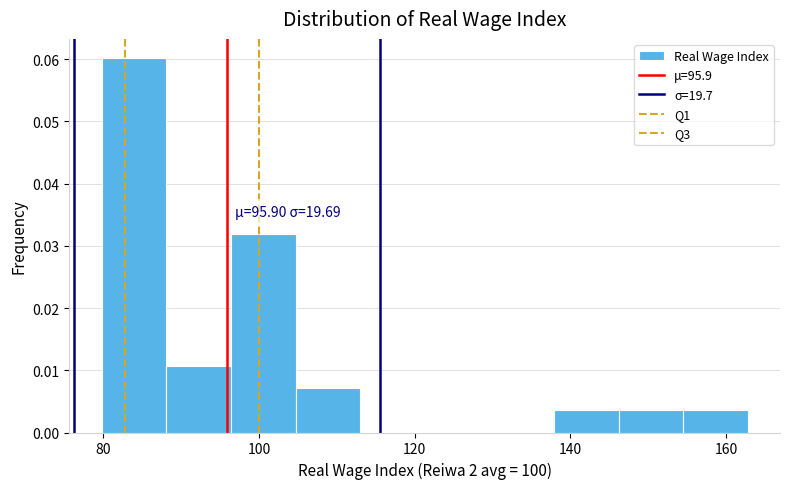

Over which range of the x-axis is the bar tallest?

80 to 88